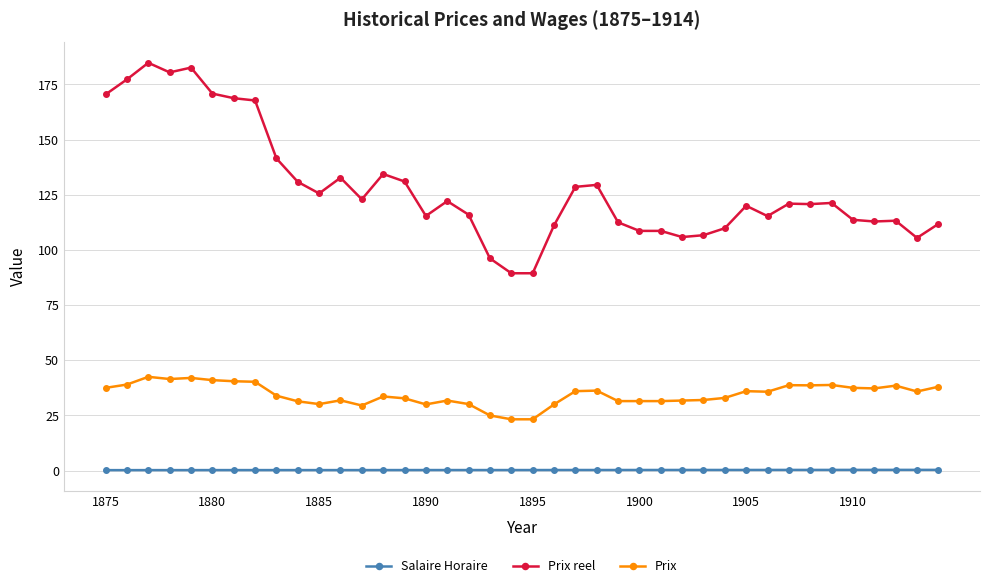

What is the greatest value displayed?

184.8